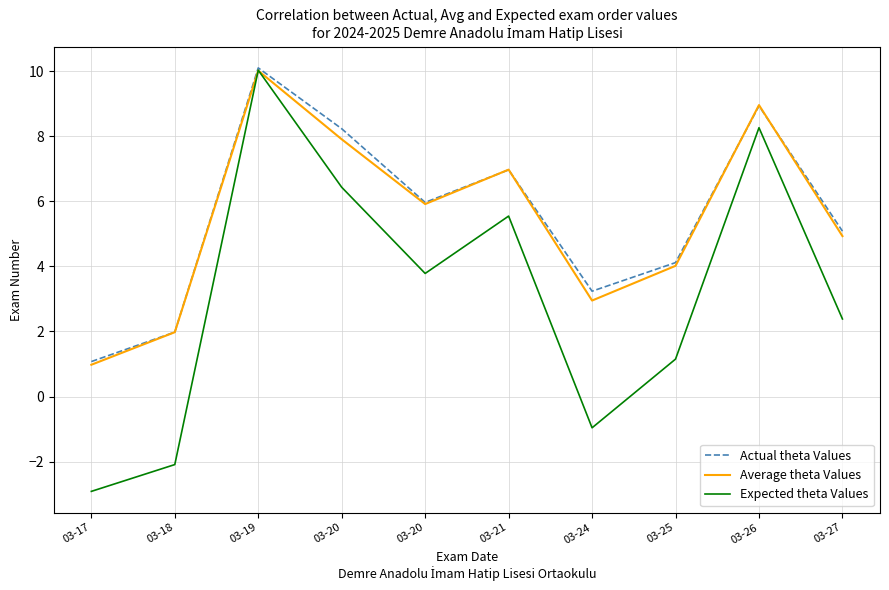

What are all the series names shown in the legend?

Actual theta Values, Average theta Values, Expected theta Values